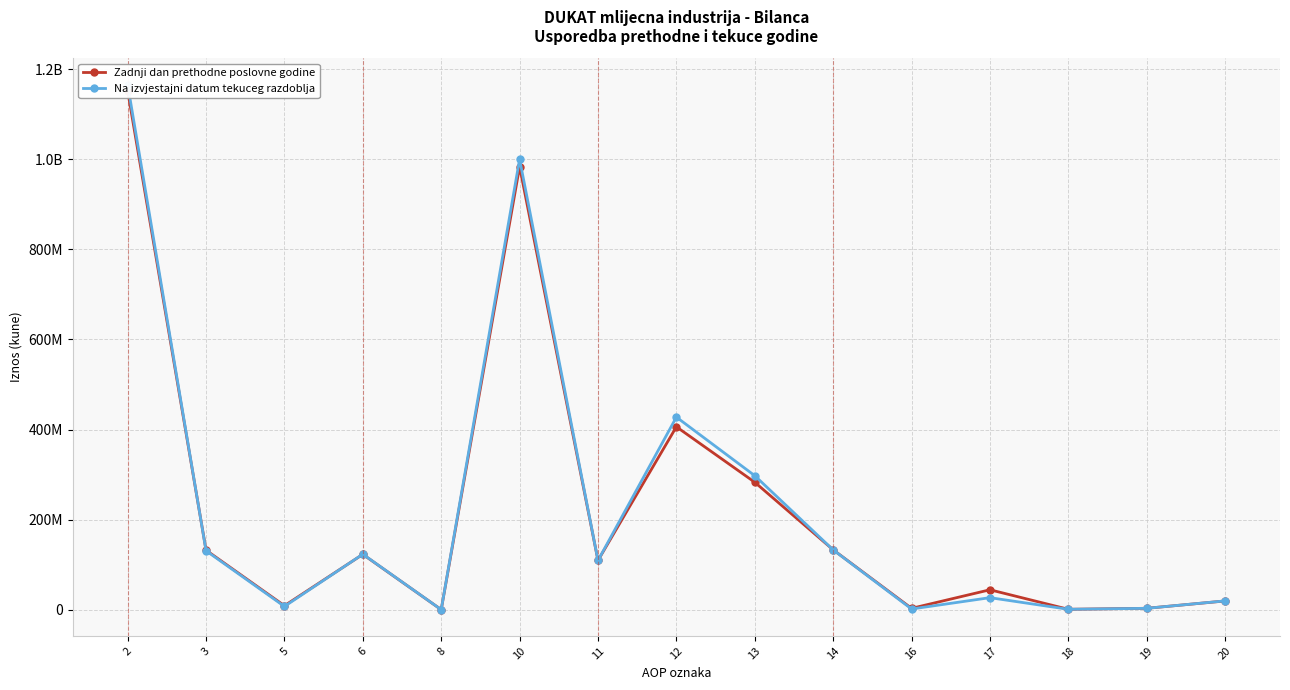

True or false: Zadnji dan prethodne poslovne godine has a value of 3249917 at 19.

True